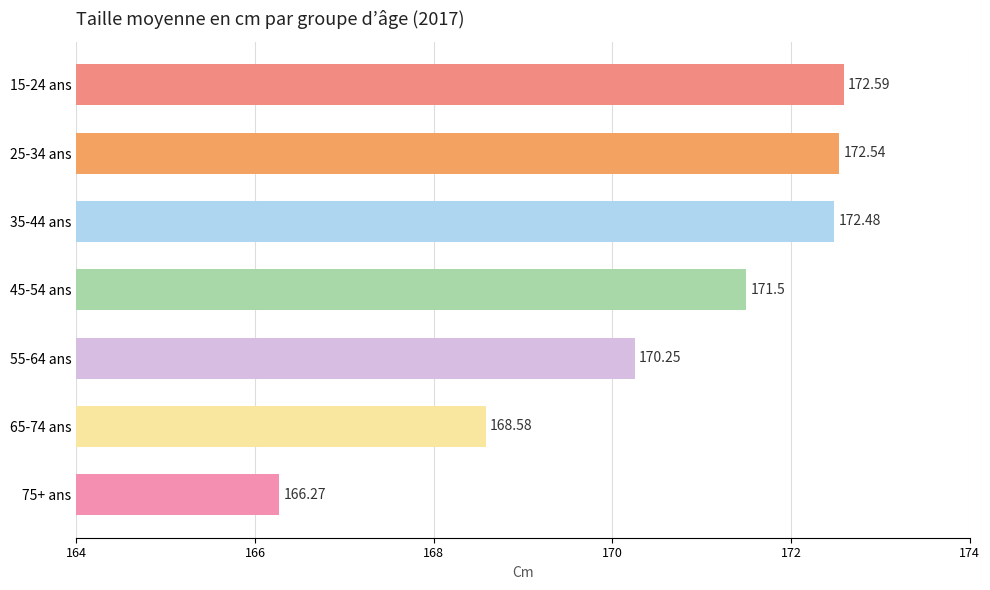

Are the bars horizontal?

Yes